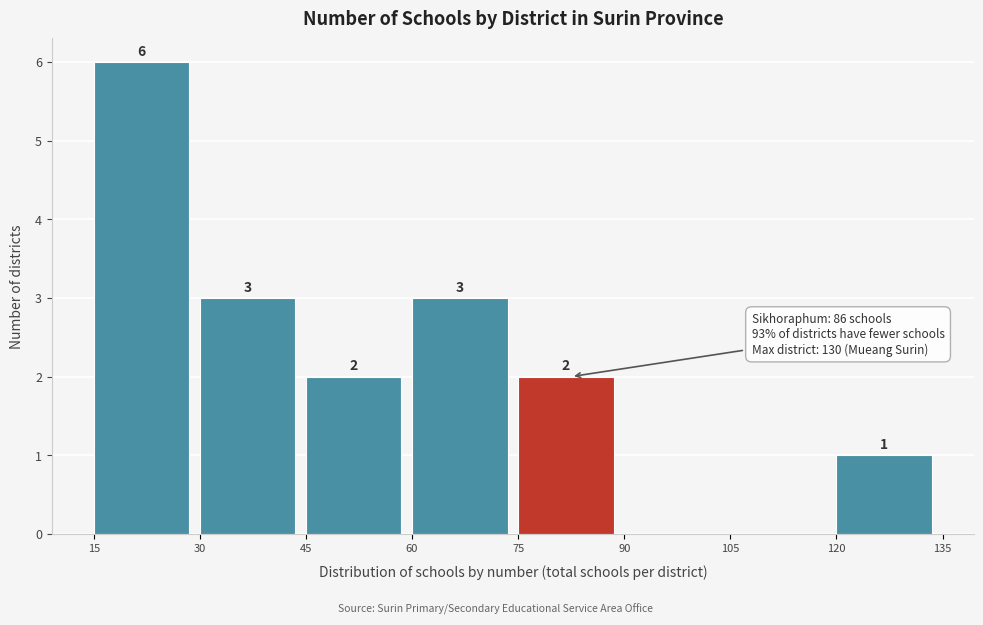

Over which range of the x-axis is the bar tallest?

15 to 30